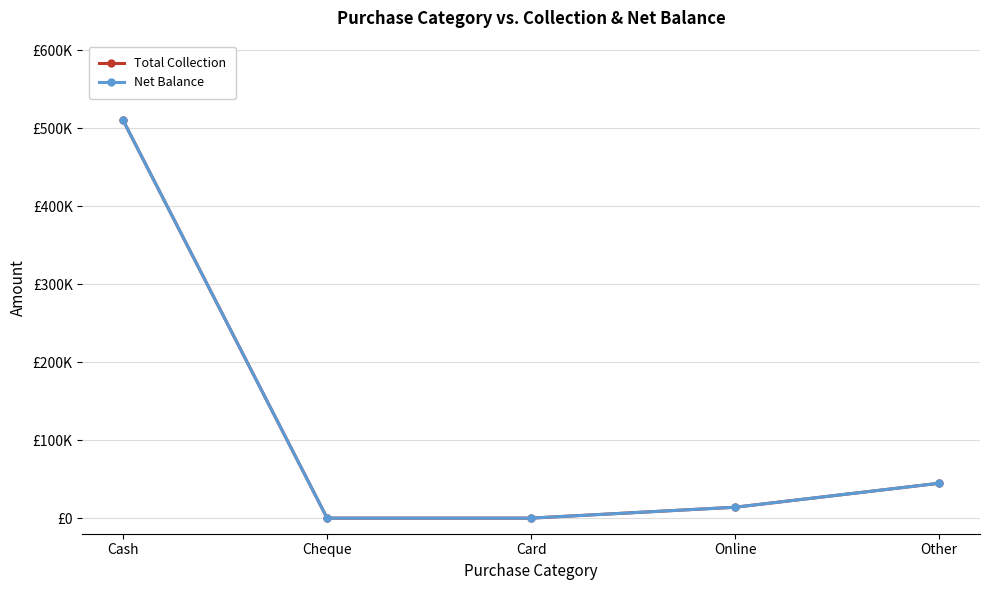

What is the difference between the Total Collection values at Online and Other?

30761.0